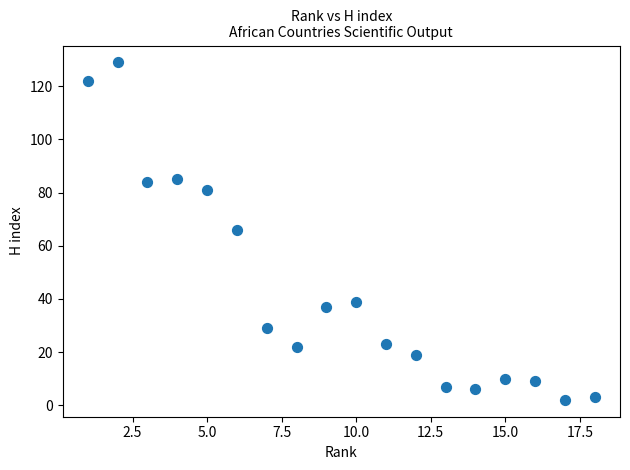

What is the range of X values (max minus min)?

17